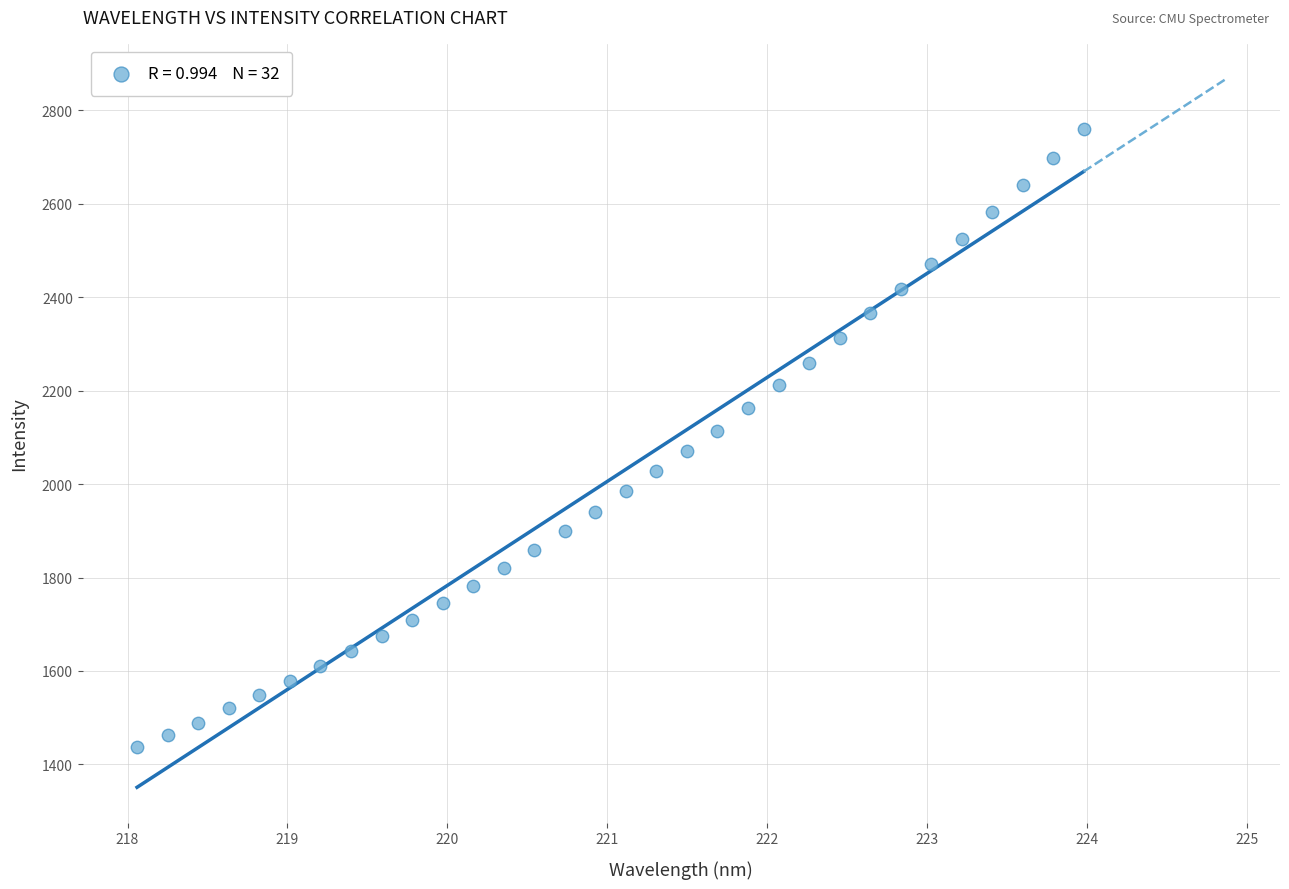

What is the range of Y values (max minus min)?

1322.4